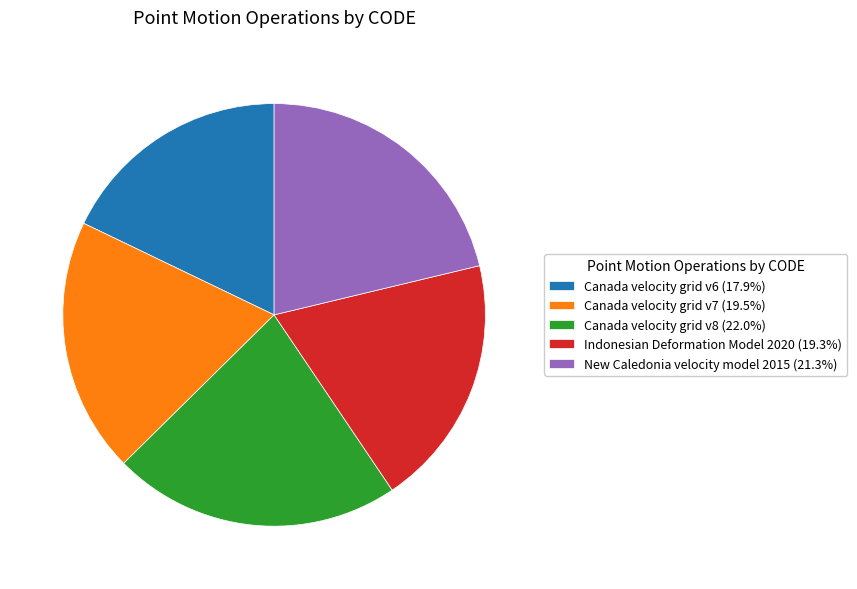

The Canada velocity grid v7 slice represents 34% of the pie. True or false?

False